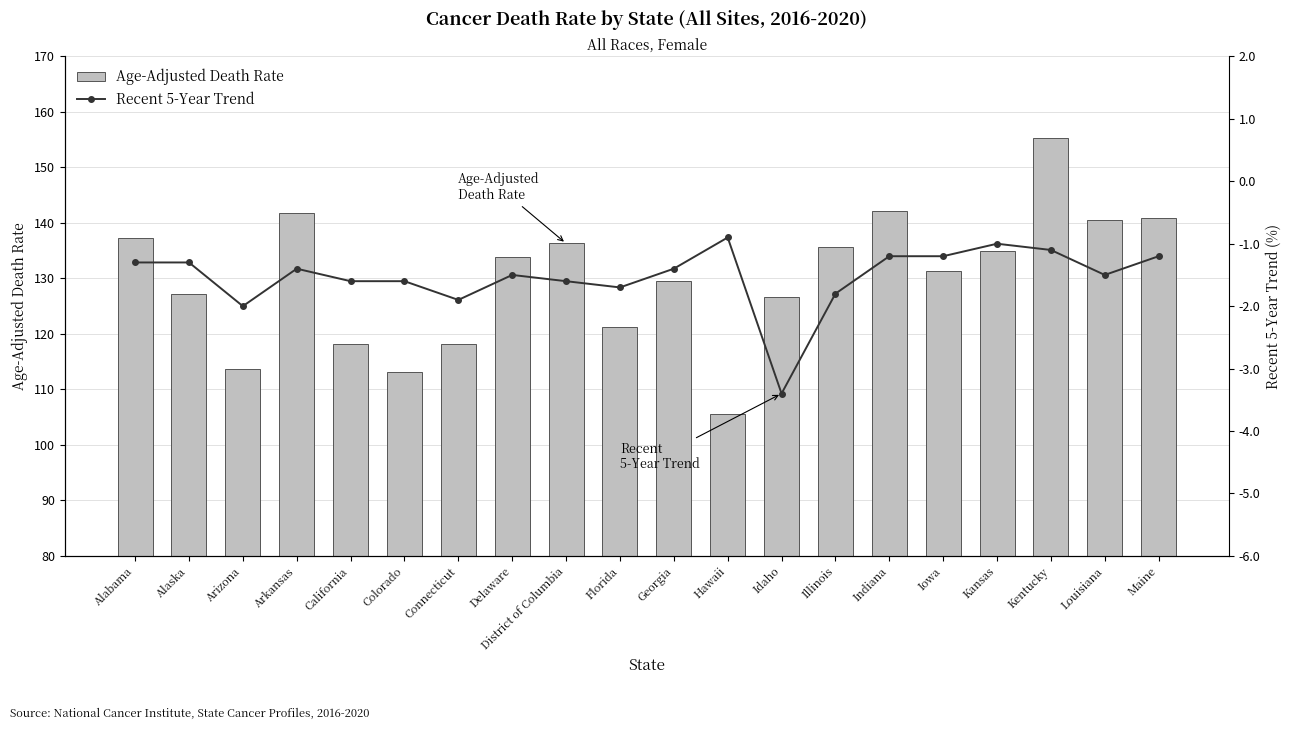

What position from the left is Hawaii?

12